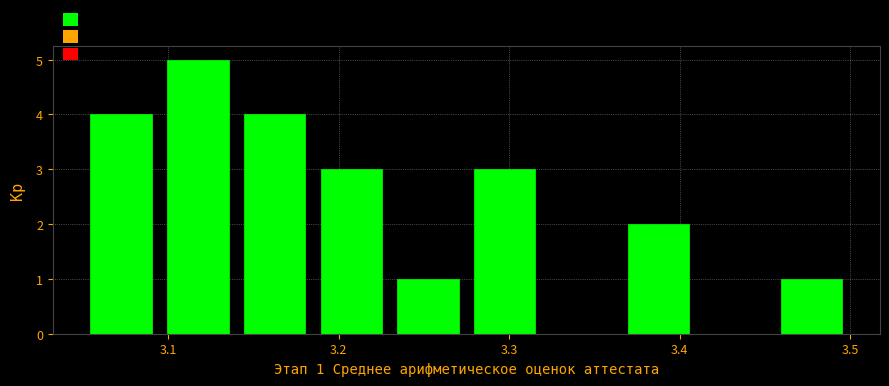

Over which range of the x-axis is the bar tallest?

3.095 to 3.140